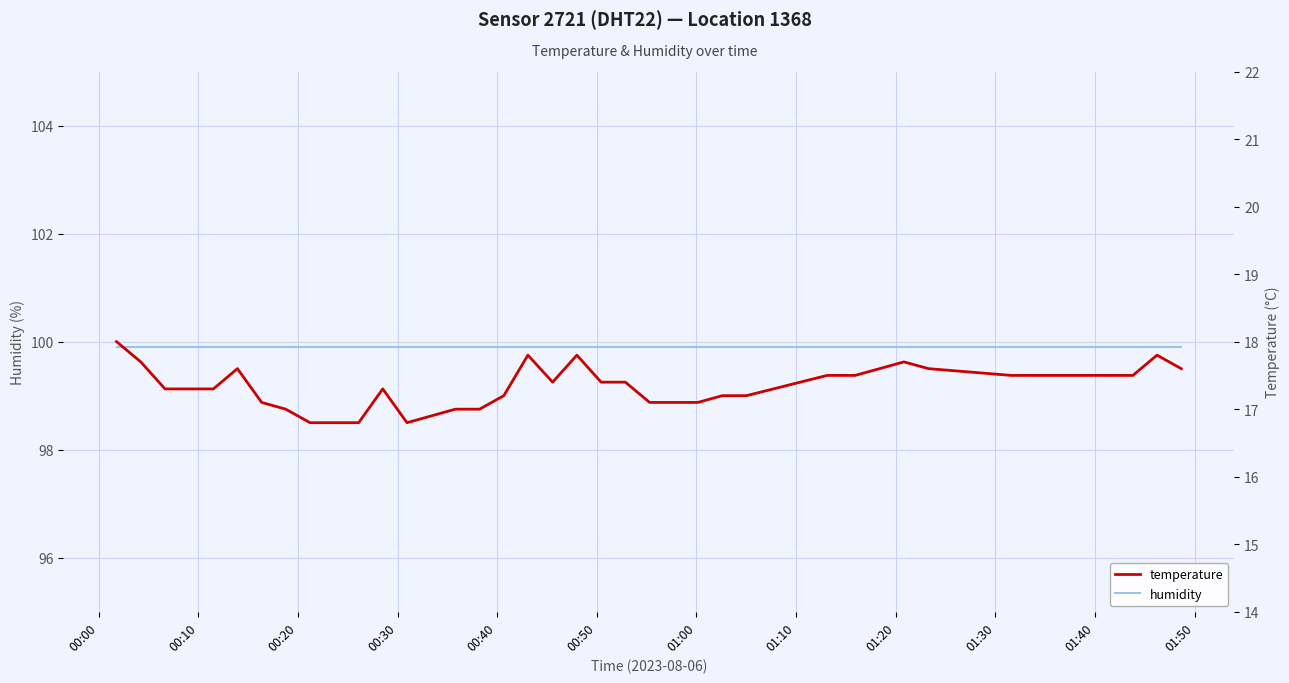

Reading right to left, extract all data points from this chart.

humidity: 99.9	99.9	99.9	99.9	99.9	99.9	99.9	99.9	99.9	99.9	99.9	99.9	99.9	99.9	99.9	99.9	99.9	99.9	99.9	99.9	99.9	99.9	99.9	99.9	99.9	99.9	99.9	99.9	99.9	99.9	99.9	99.9	99.9	99.9	99.9	99.9	99.9	99.9	99.9	99.9
temperature: 17.6	17.8	17.5	17.5	17.5	17.5	17.5	17.5	17.6	17.7	17.6	17.5	17.5	17.2	17.2	17.1	17.1	17.1	17.4	17.4	17.8	17.4	17.8	17.2	17.0	17.0	16.9	16.8	17.3	16.8	16.8	16.8	17.0	17.1	17.6	17.3	17.3	17.3	17.7	18.0